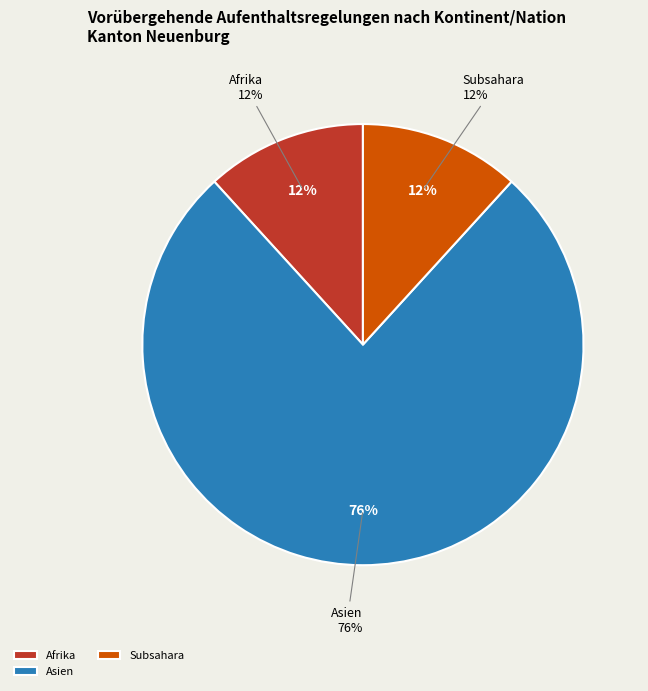

Which category has the biggest portion of the pie?

Asien